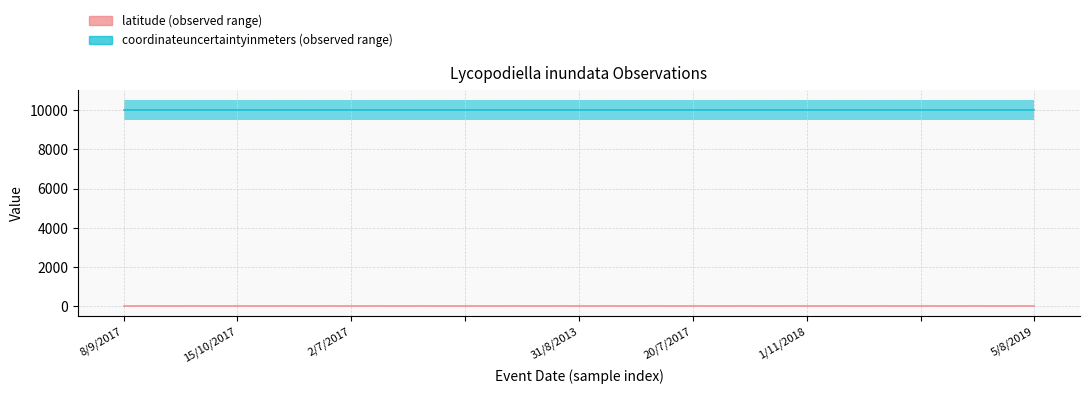

Reading right to left, extract all data points from this chart.

40.3	42.0	42.0	41.7	41.8	42.0	40.9	40.5	41.9